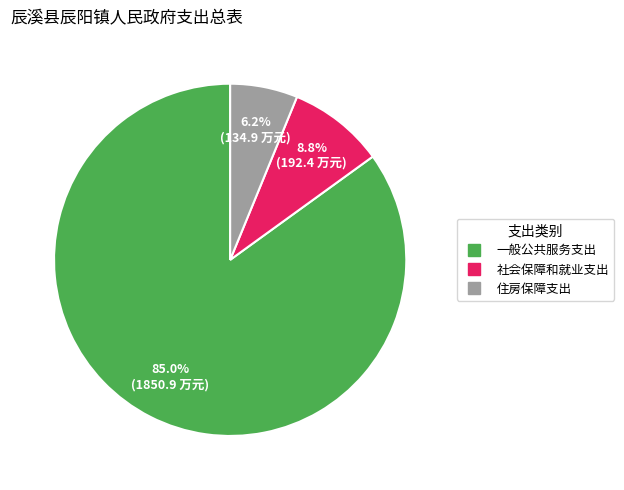

Which slice is the smallest?

住房保障支出